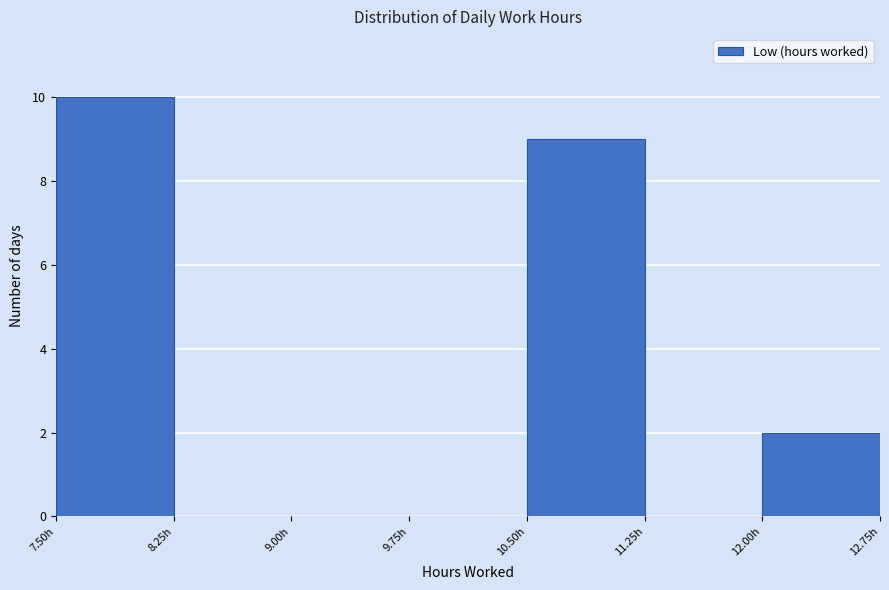

Reading left to right, list every bar in this chart as the range it spans on the x-axis followed by its height. Neither the bar edges nor the heights are printed on the chart, so give them approximately, as read against the axes.

7.50 to 8.25: 10
8.25 to 9.00: 0
9.00 to 9.75: 0
9.75 to 10.50: 0
10.50 to 11.25: 9
11.25 to 12.00: 0
12.00 to 12.75: 2